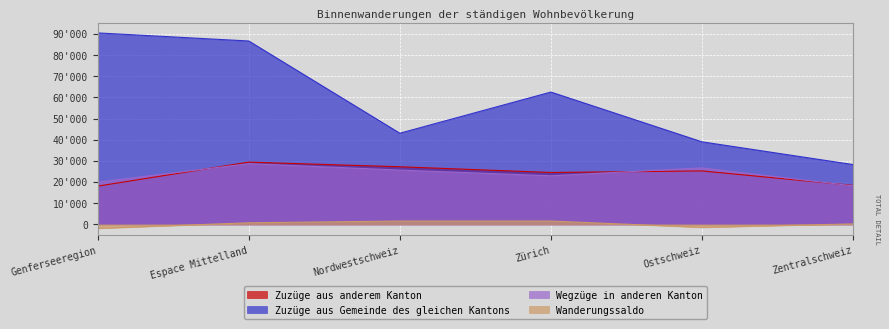

The value of Zuzüge aus Gemeinde des gleichen Kantons at Nordwestschweiz is 8683. True or false?

False